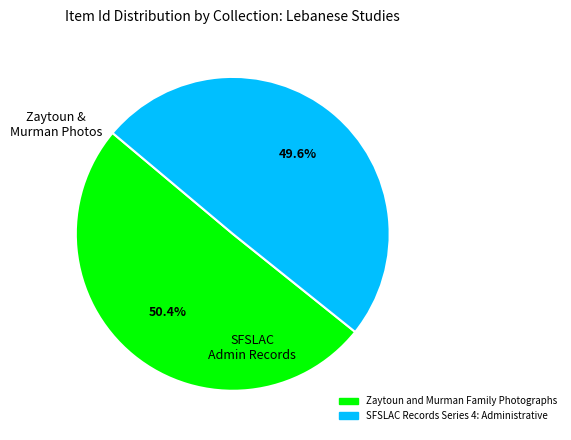

How many slices are in this pie chart?

2